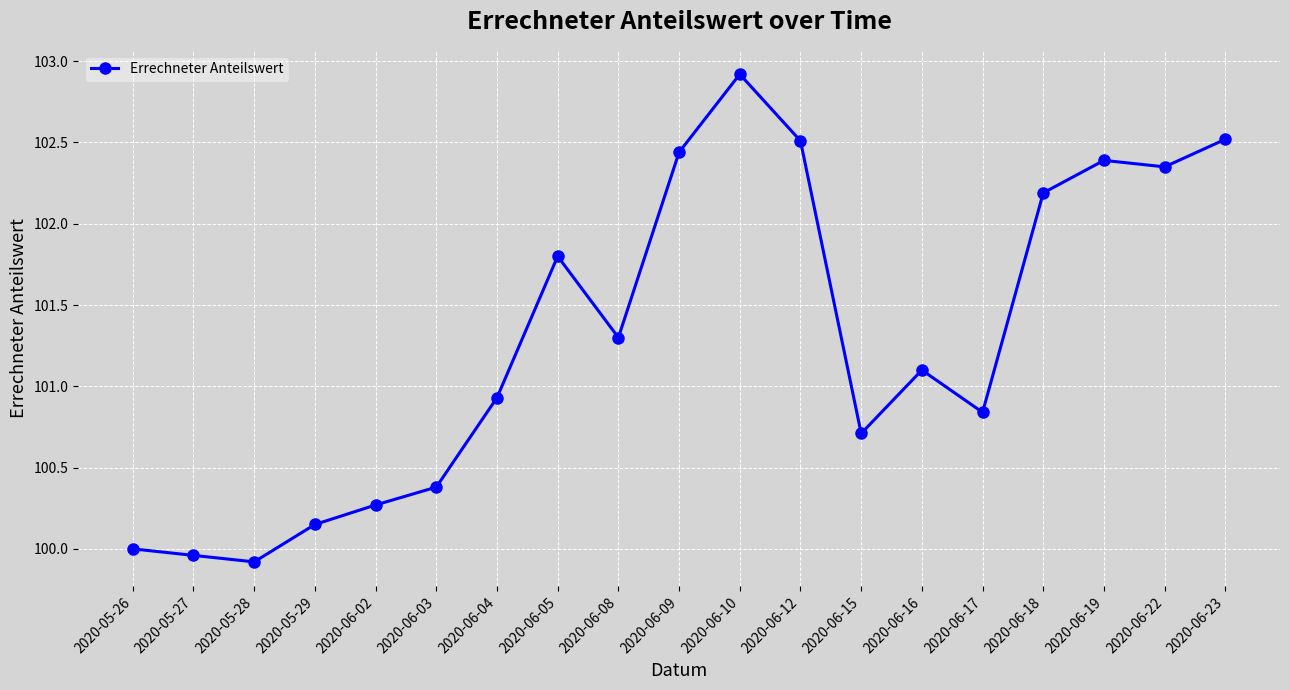

Which has a higher value, 2020-06-23 or 2020-05-26?

2020-06-23